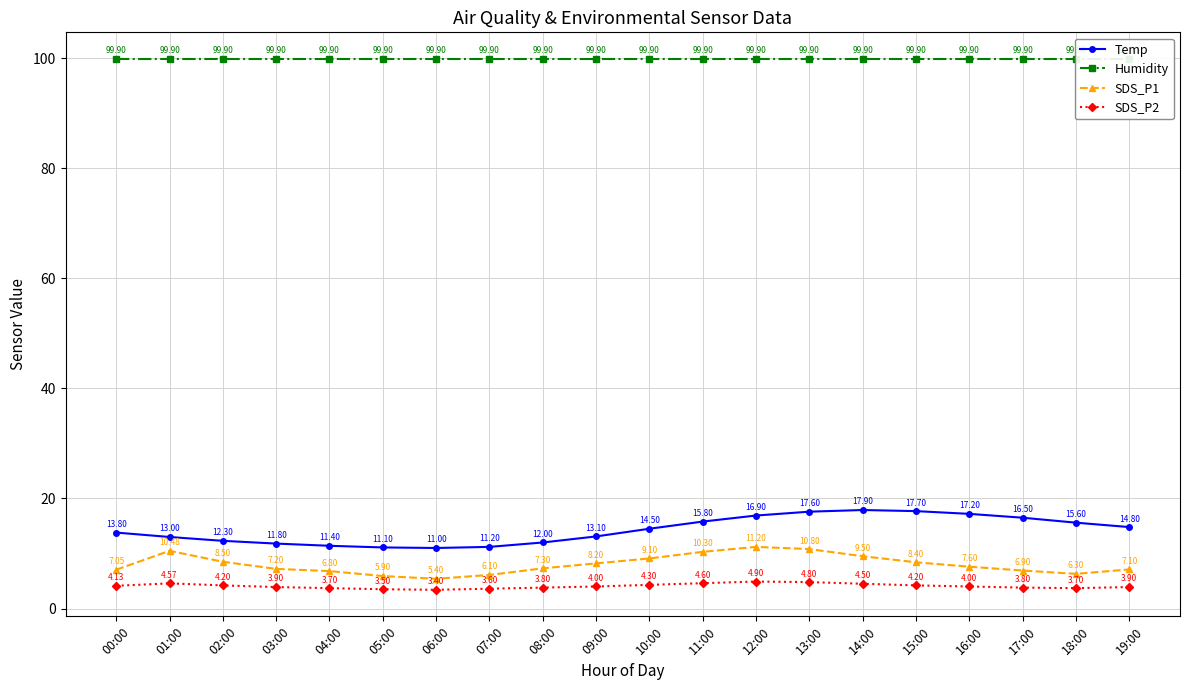

What is the maximum value for SDS_P1?

11.2